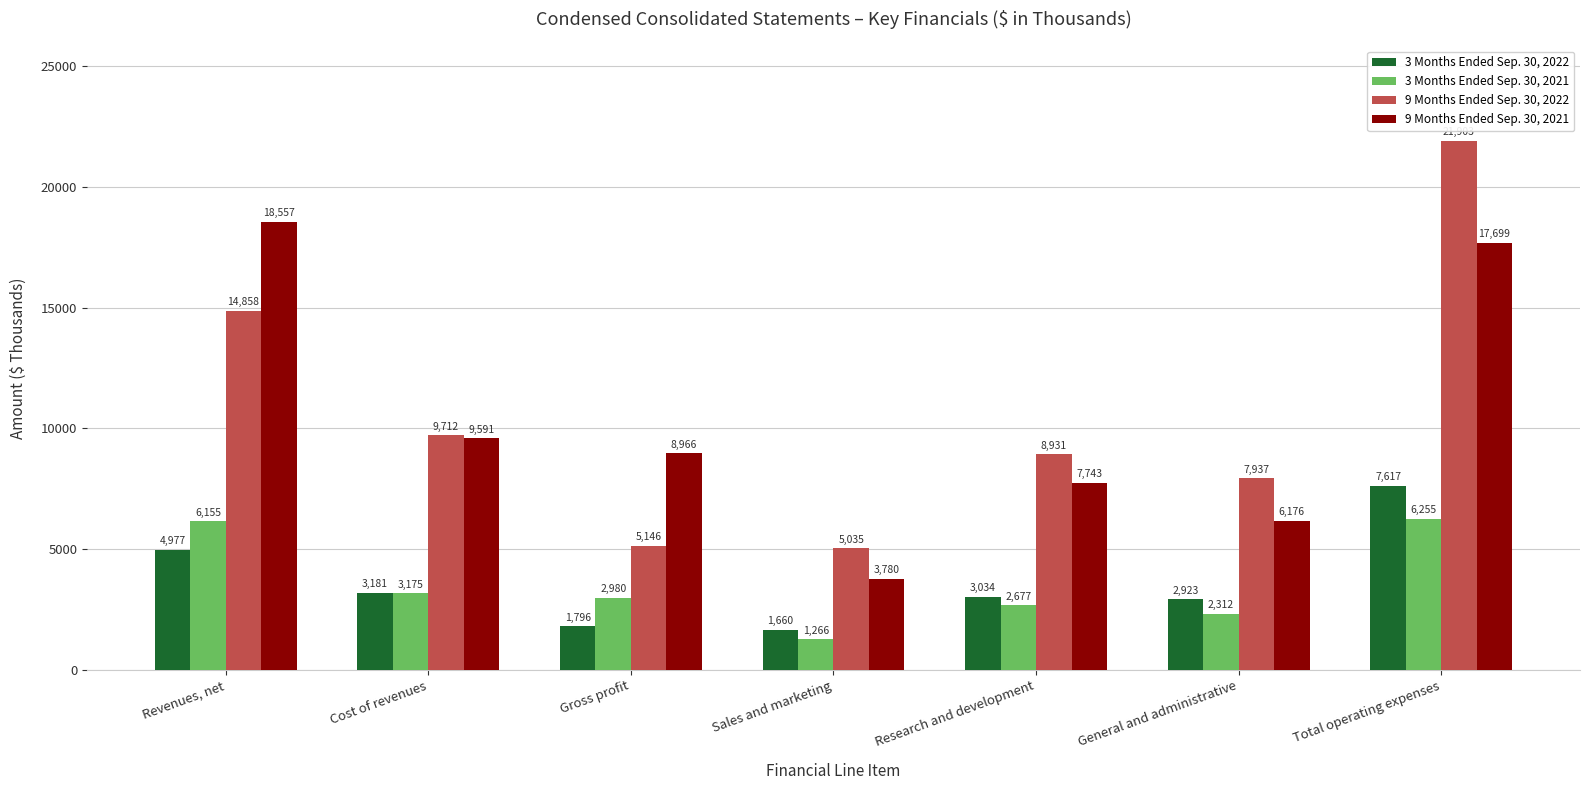

What is the sum of the 3 Months Ended Sep. 30, 2021 values at Sales and marketing and Gross profit?

4246